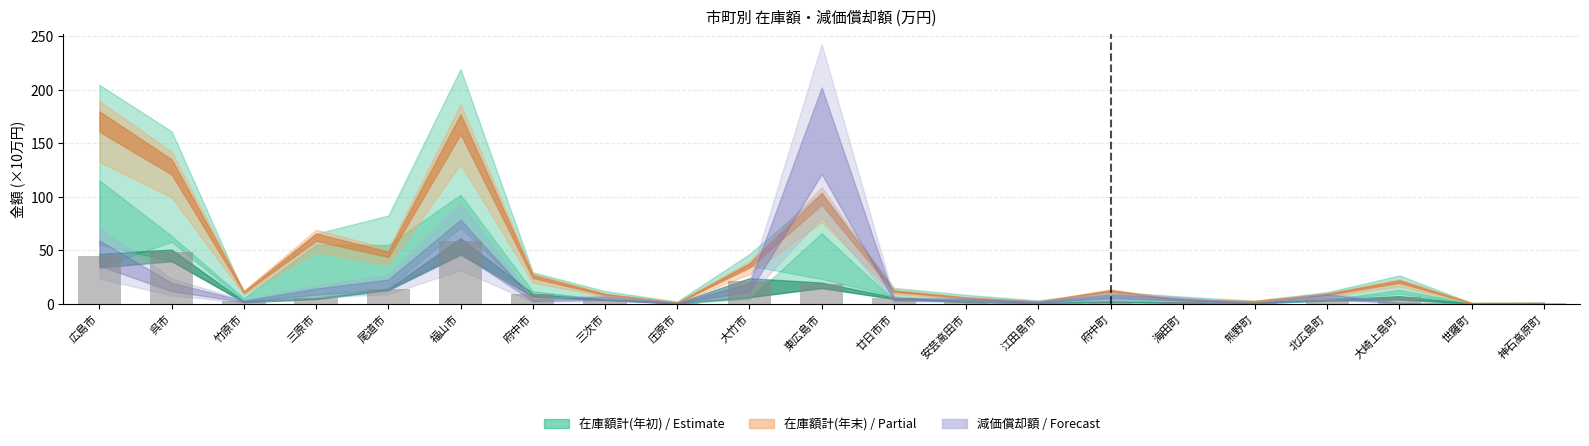

At which category does the chart reach its peak across all series?

福山市